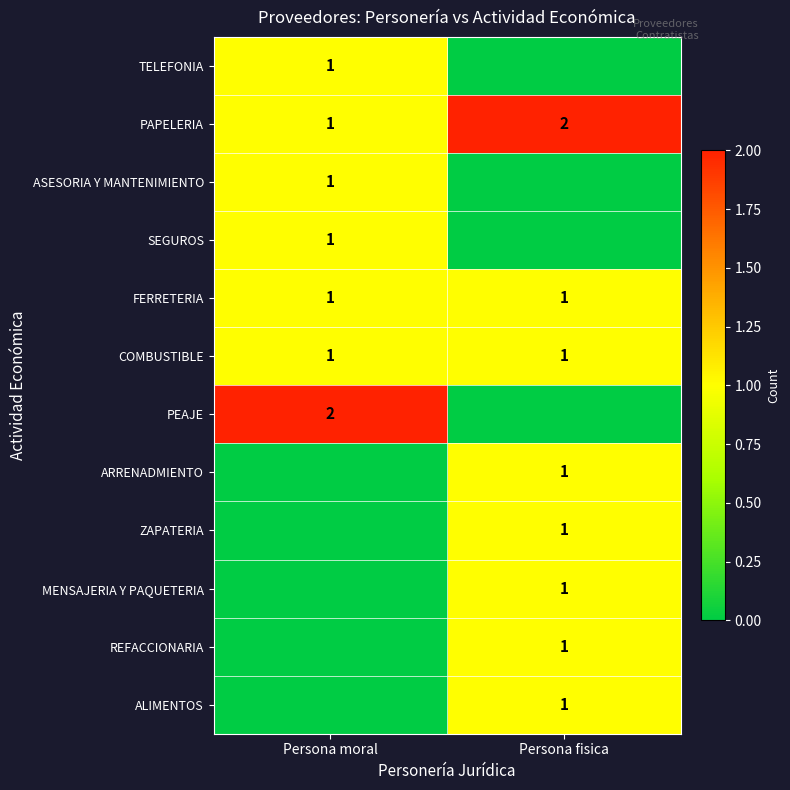

Is it true that PEAJE equals 2 at Persona moral?

True